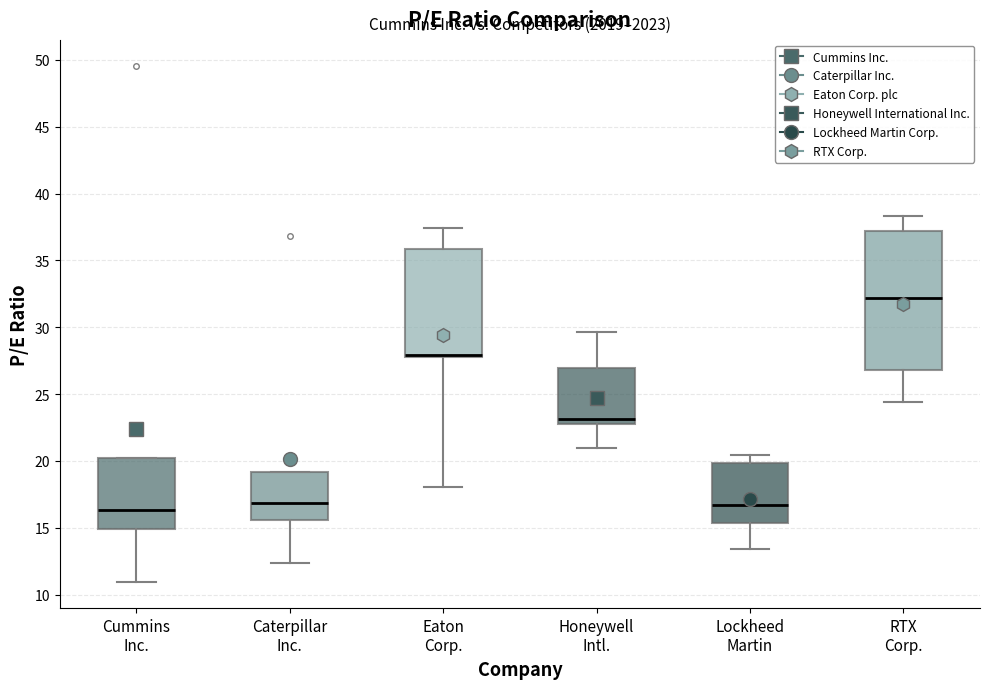

Which box is the tallest, from its lower edge to its upper edge?

RTX Corp.